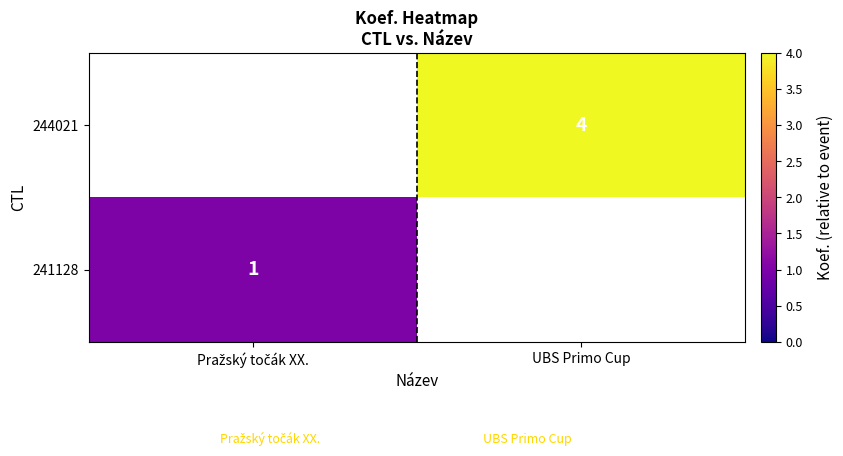

The 244021 series shows 7 at UBS Primo Cup. True or false?

False